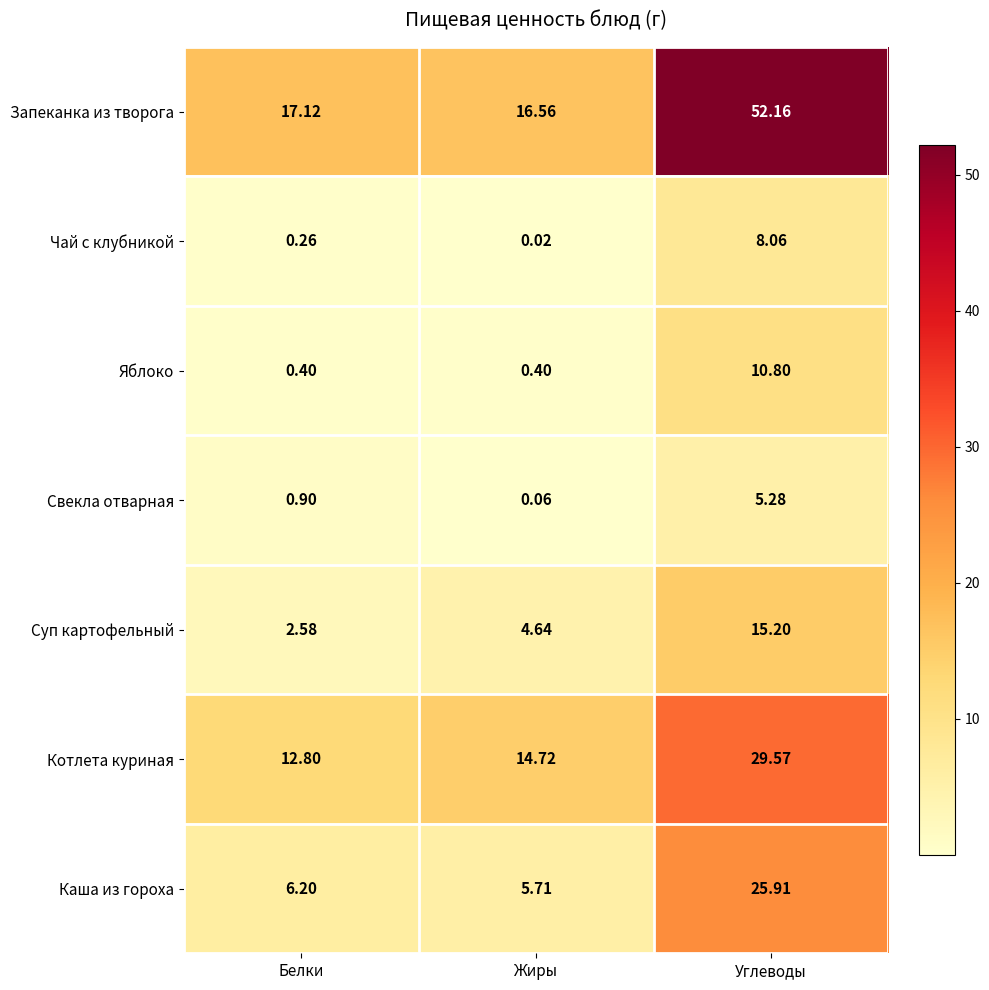

Which series has the largest range (max minus min)?

Запеканка из творога